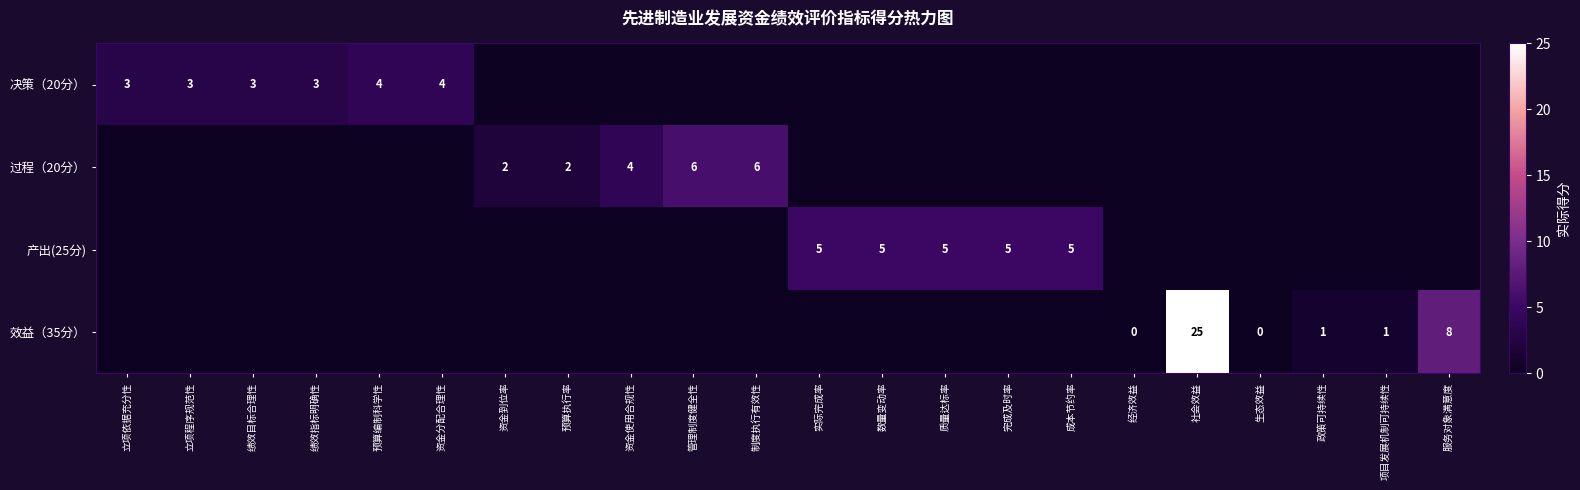

True or false: 决策（20分） has a value of 3 at 立项程序规范性.

True